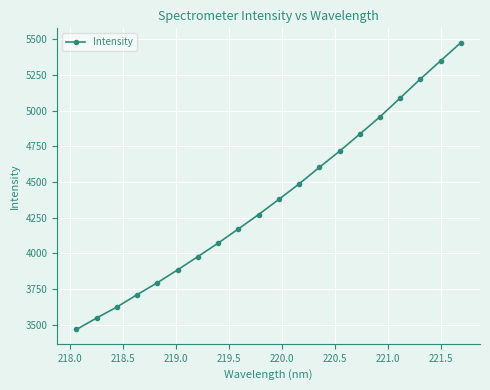

What is the minimum value shown in the chart?

3465.6